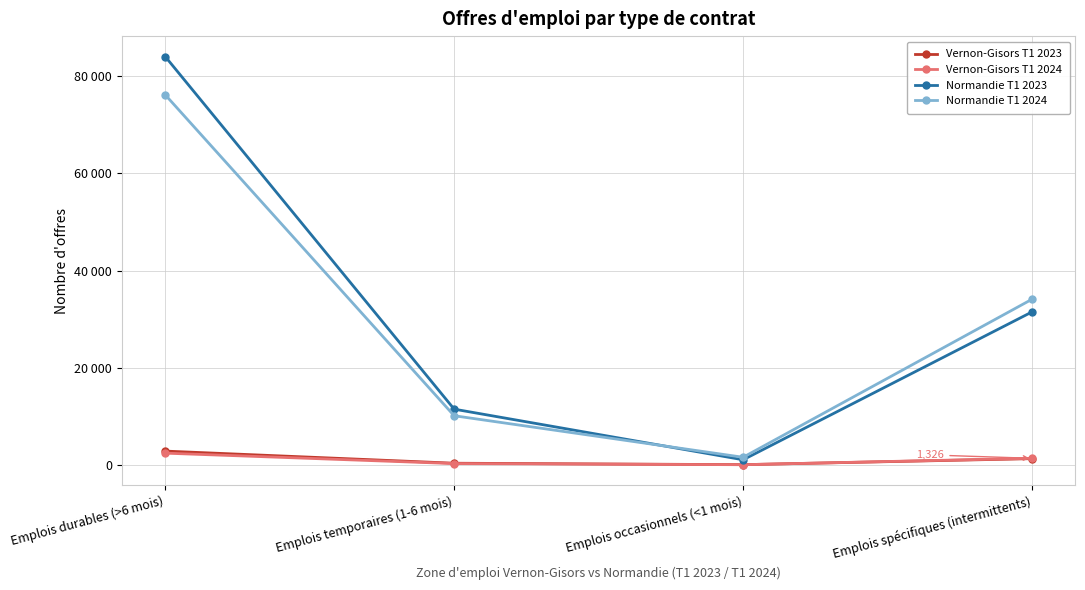

What are all the series names shown in the legend?

Vernon-Gisors T1 2023, Vernon-Gisors T1 2024, Normandie T1 2023, Normandie T1 2024